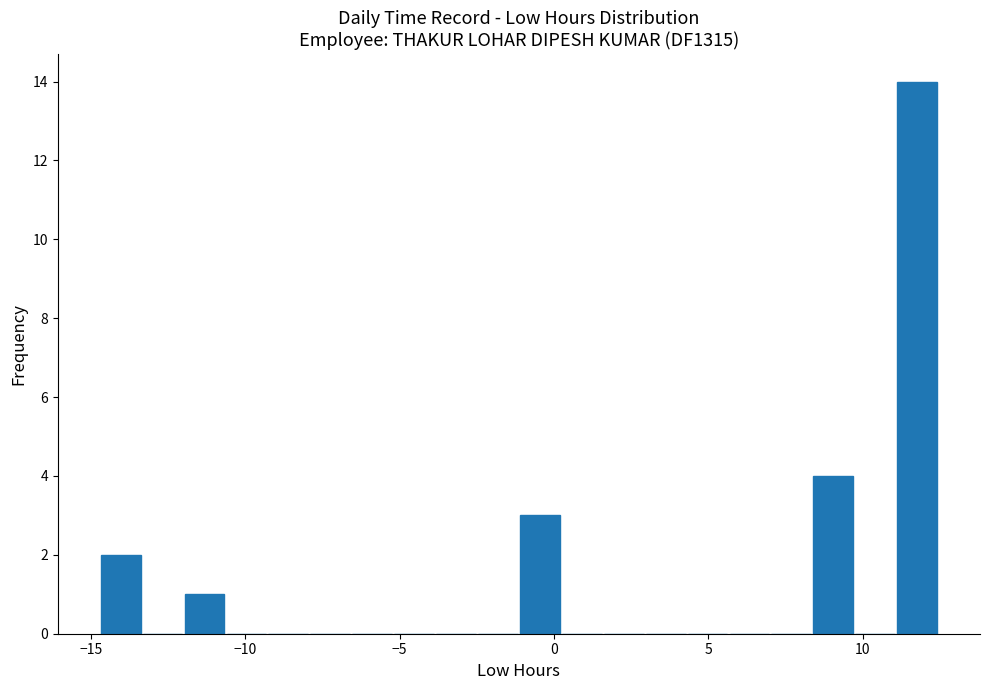

Read against the x-axis, roughly where is the centre of the tallest bar?

12.0